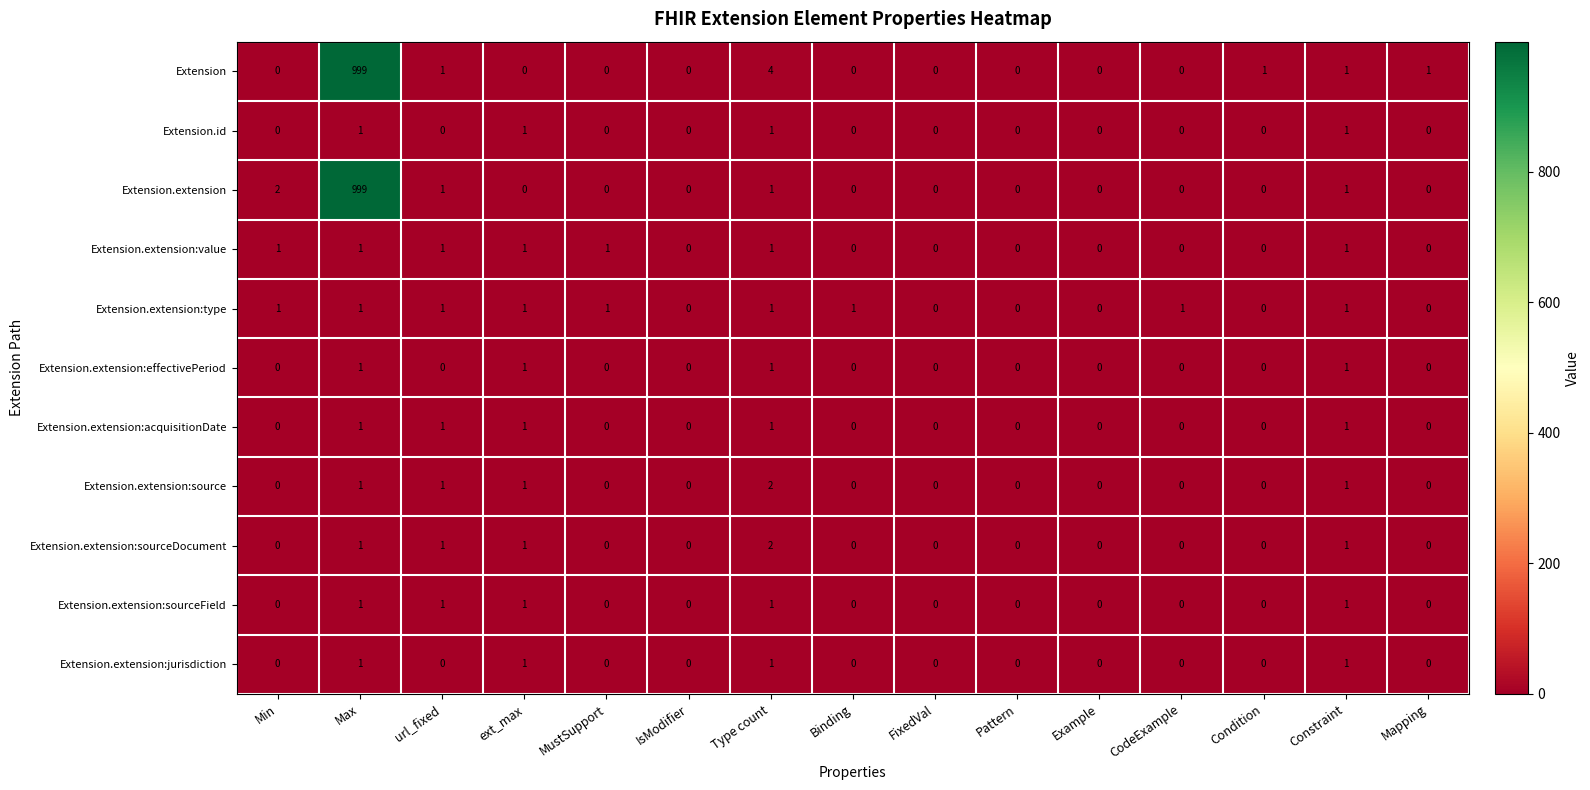

How many categories are shown in the chart?

15